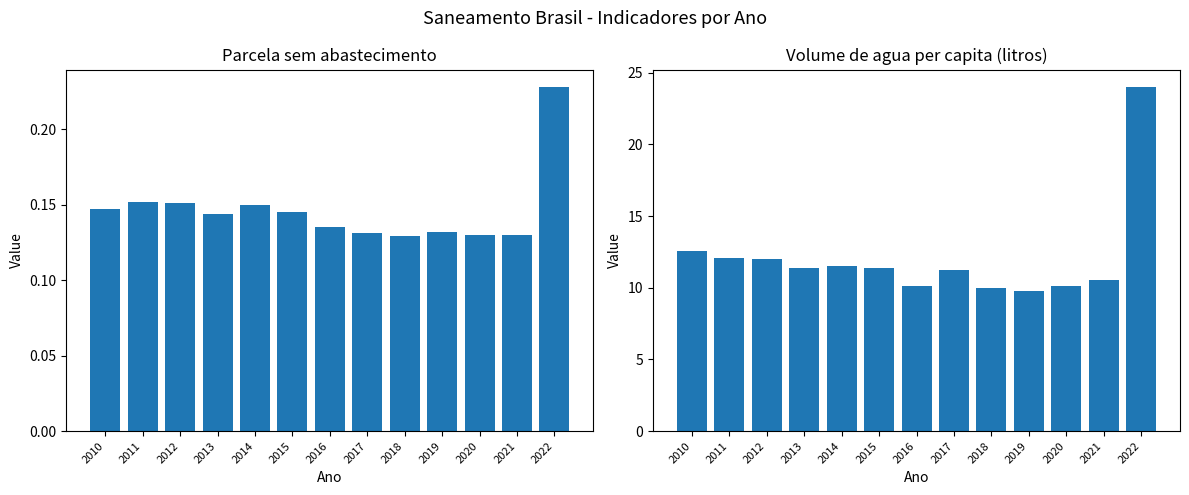

Reading left to right, what are all the values shown in this chart?

Parcela da populacao sem abastecimento: 0.1	0.2	0.2	0.1	0.1	0.1	0.1	0.1	0.1	0.1	0.1	0.1	0.2
Volume de agua consumida per capita: 12.6	12.1	12.0	11.3	11.5	11.3	10.1	11.3	10.0	9.8	10.1	10.6	24.0